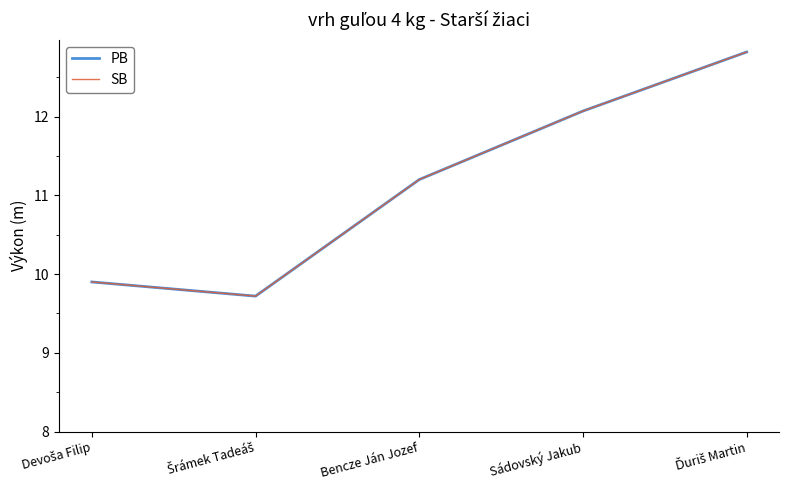

Reading right to left, transcribe all the data shown in this chart.

PB: Ďuriš Martin=12.8	Sádovský Jakub=12.1	Bencze Ján Jozef=11.2	Šrámek Tadeáš=9.7	Devoša Filip=9.9
SB: Ďuriš Martin=12.8	Sádovský Jakub=12.1	Bencze Ján Jozef=11.2	Šrámek Tadeáš=9.7	Devoša Filip=9.9